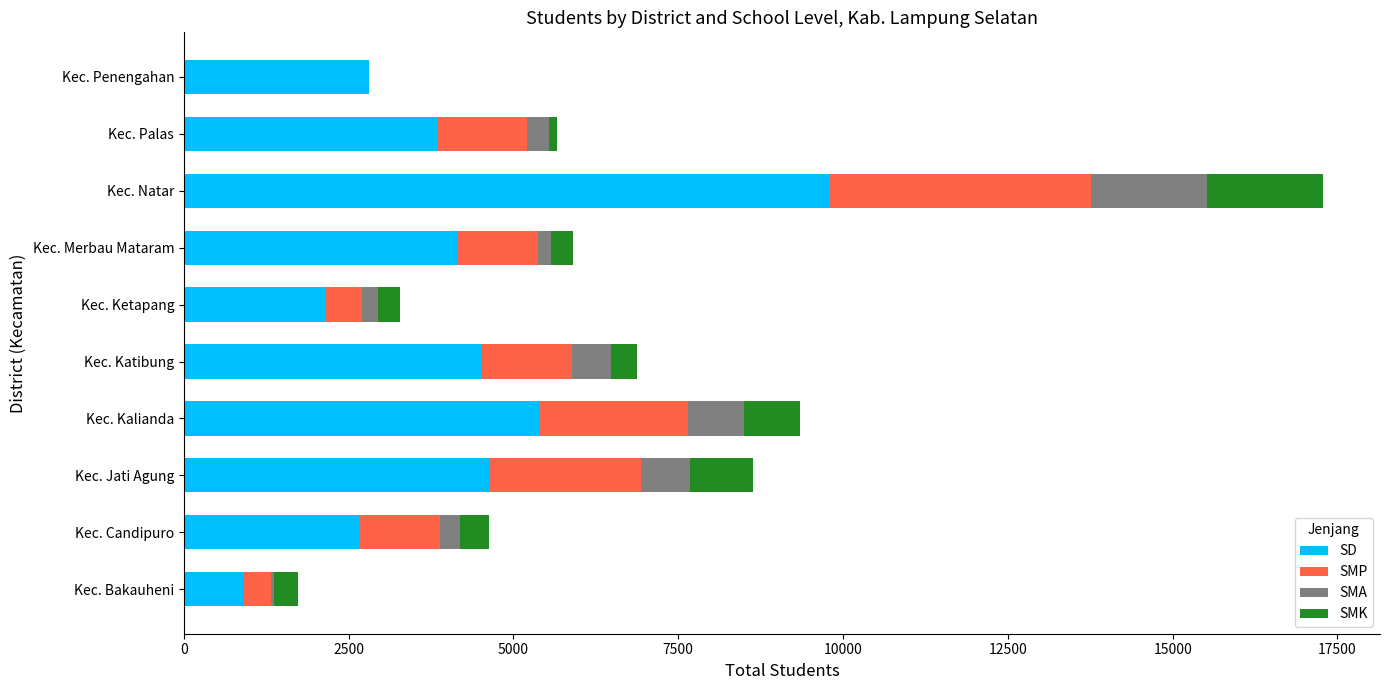

True or false: SD has a value of 5396 at Kec. Kalianda.

True